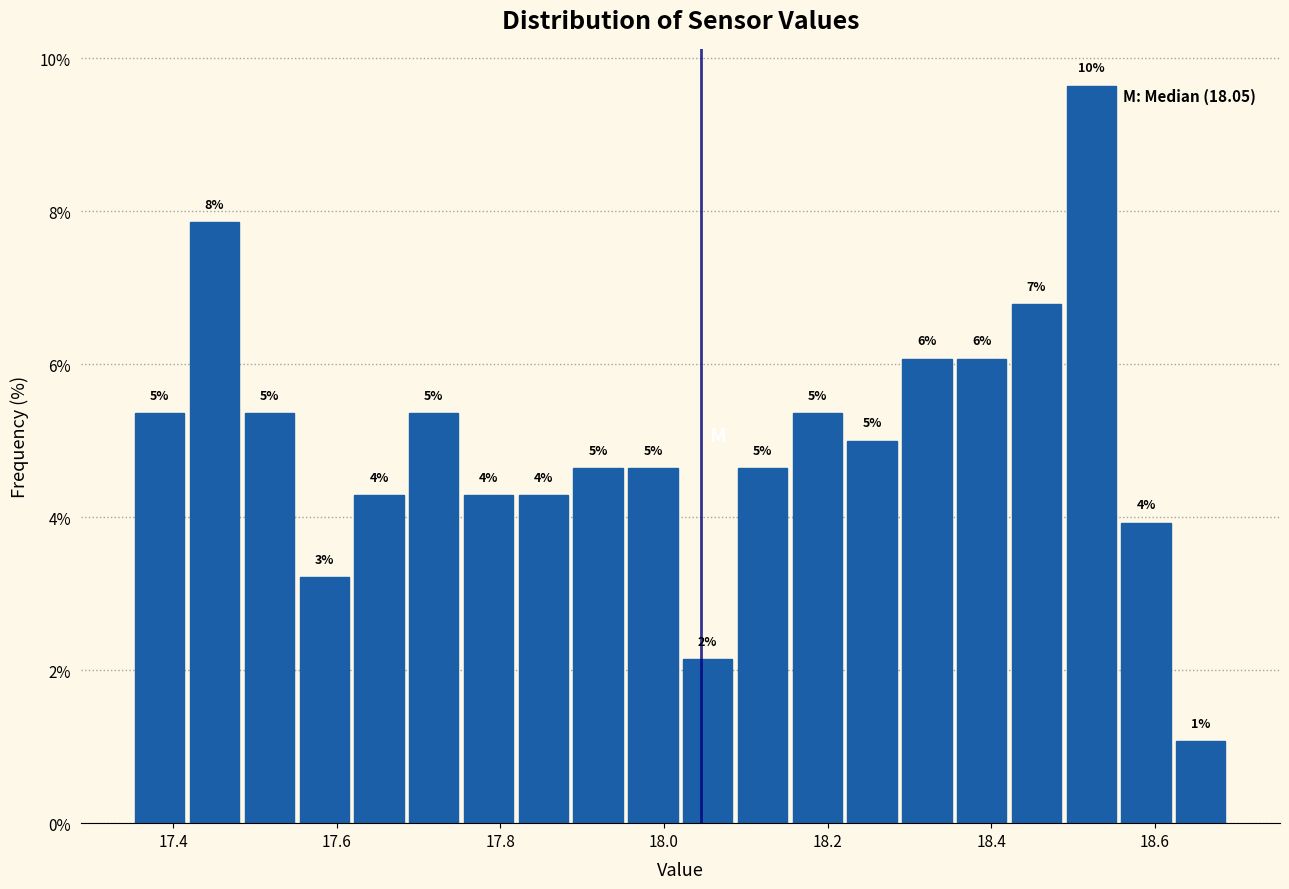

Read against the x-axis, roughly where is the centre of the tallest bar?

18.52